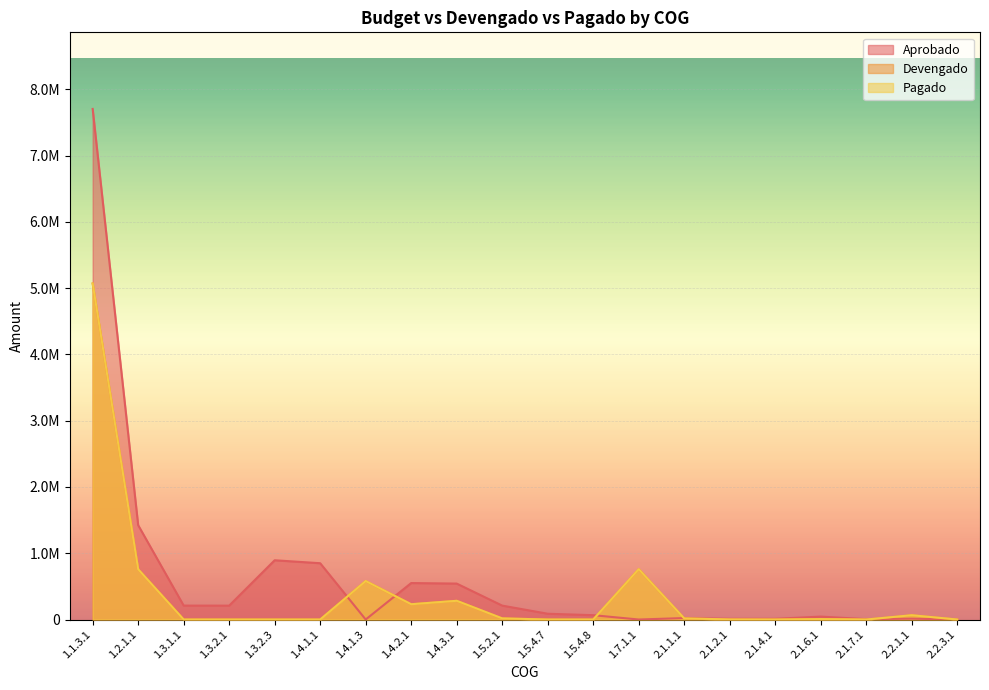

List the labels in order of Aprobado value, largest first.

1.1.3.1, 1.2.1.1, 1.3.2.3, 1.4.1.1, 1.4.2.1, 1.4.3.1, 1.3.1.1, 1.5.2.1, 1.3.2.1, 1.5.4.7, 1.5.4.8, 2.1.6.1, 2.1.1.1, 2.2.1.1, 2.1.2.1, 2.1.4.1, 2.1.7.1, 1.4.1.3, 1.7.1.1, 2.2.3.1